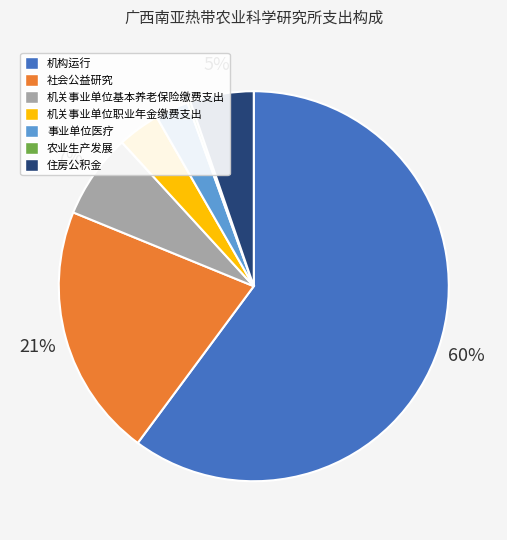

Combined, do 住房公积金 and 机关事业单位职业年金缴费支出 account for over 50%?

No